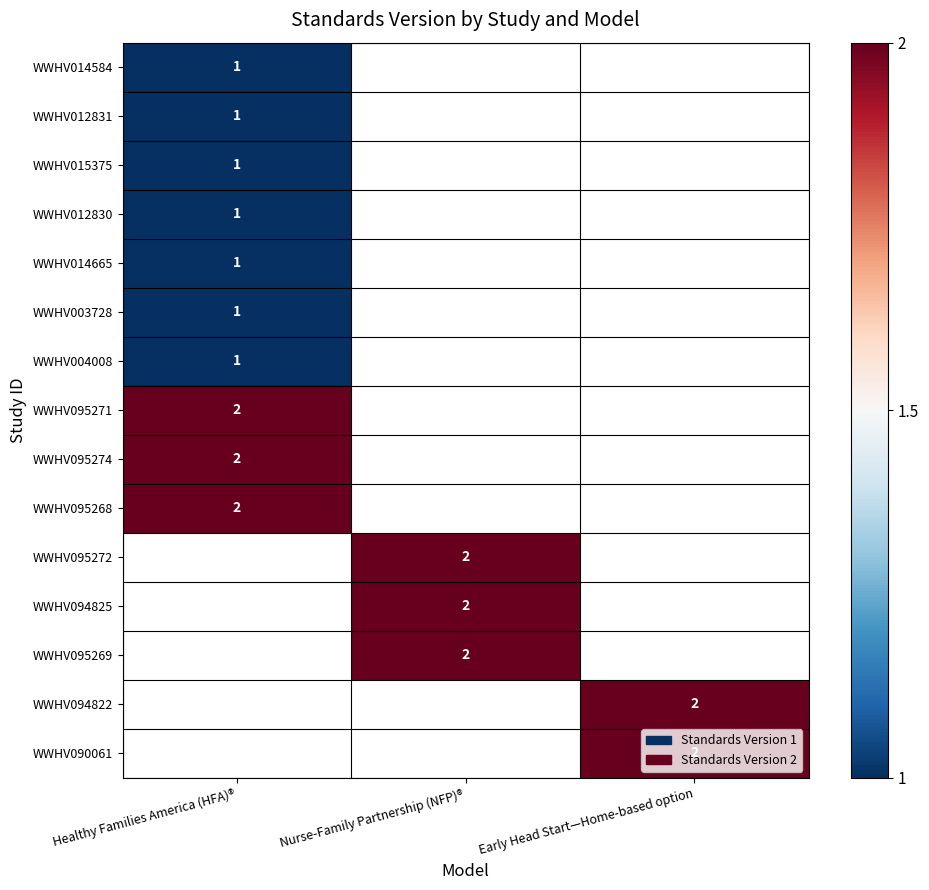

True or false: WWHV014665 has a value of 1 at Healthy Families America (HFA)®.

True